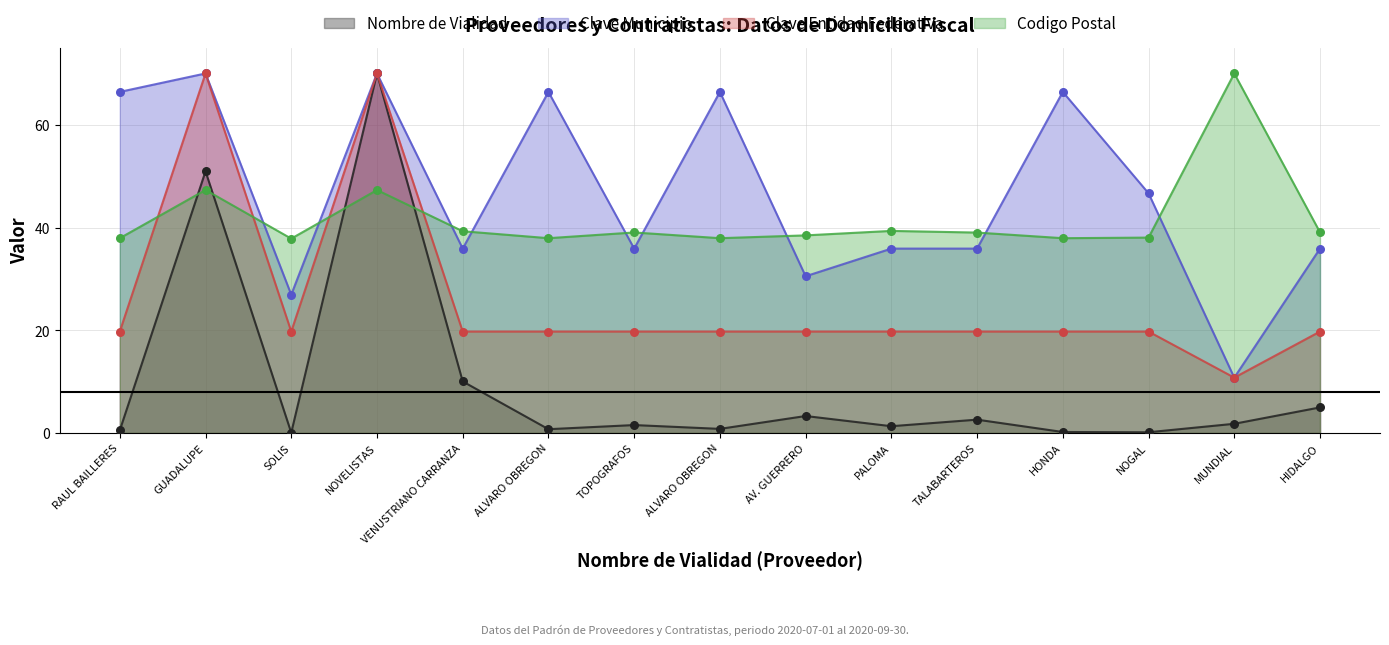

What is the total value across all series at NOVELISTAS?

257.3